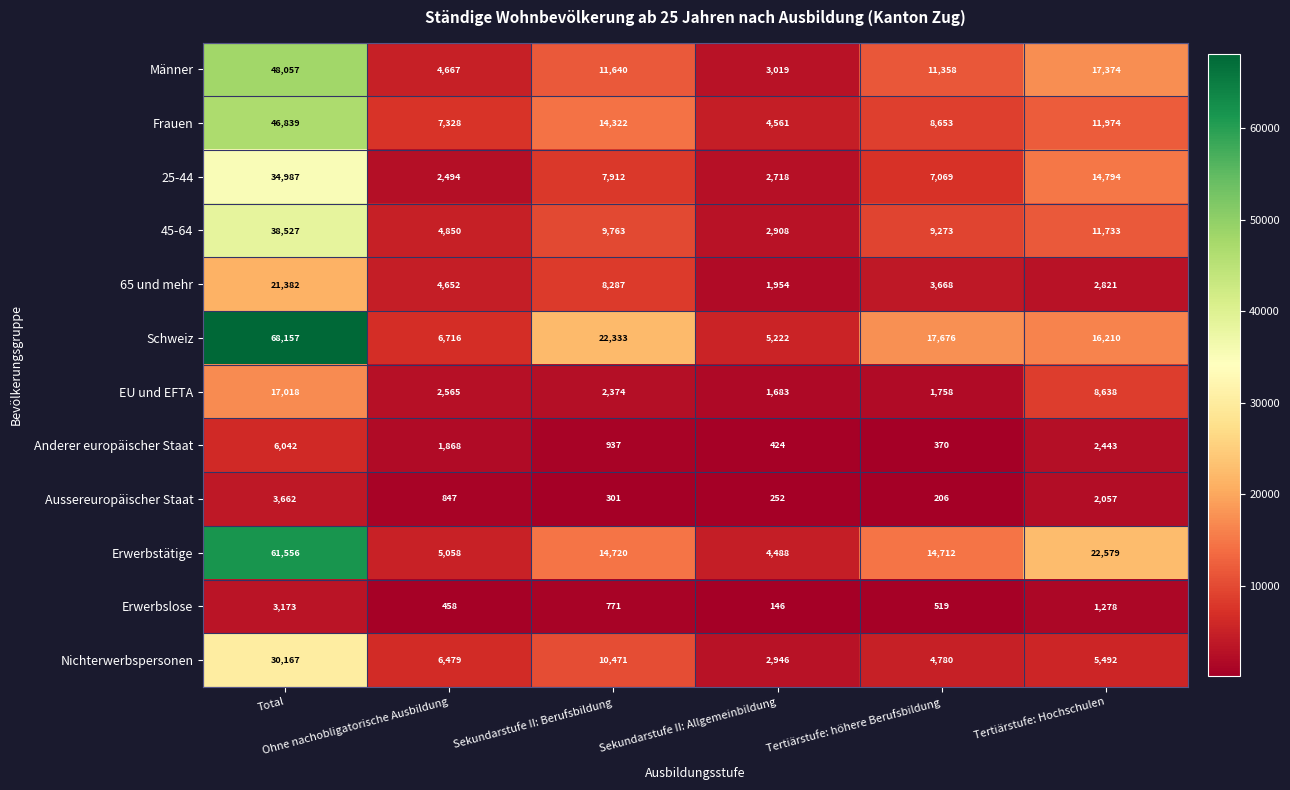

What is the average value of the Frauen series?

15613